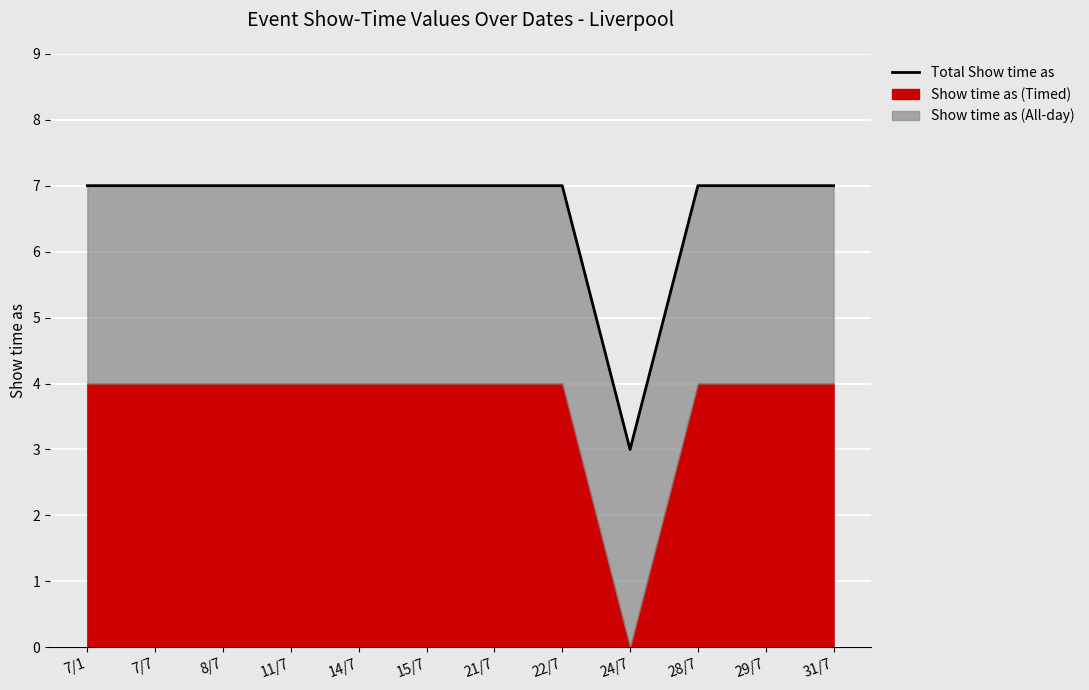

What position from the left is 11/7?

4